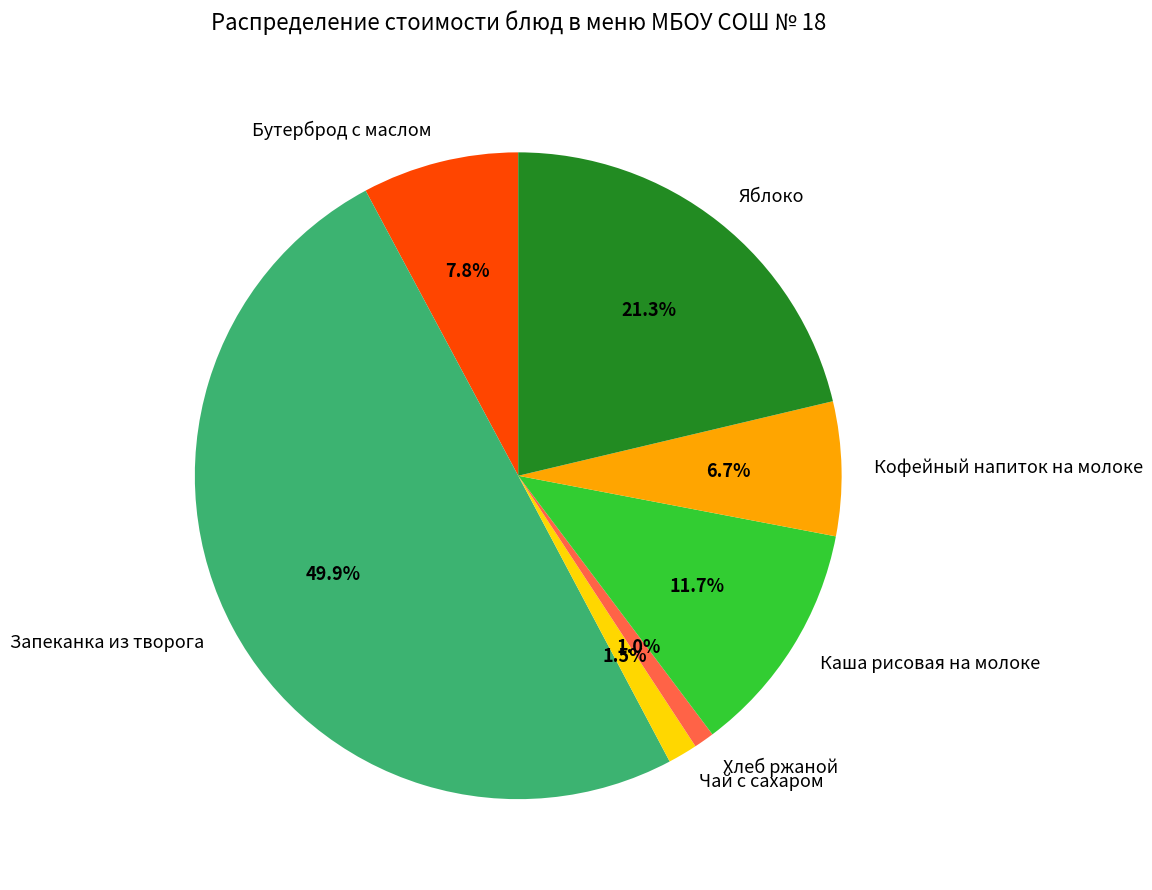

Count the number of slices in the pie.

7